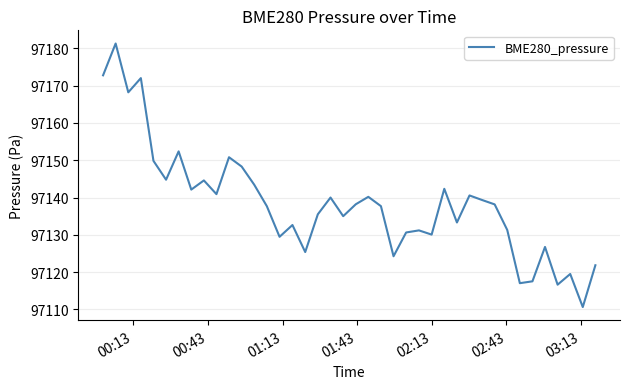

What is the minimum value shown in the chart?

97110.6